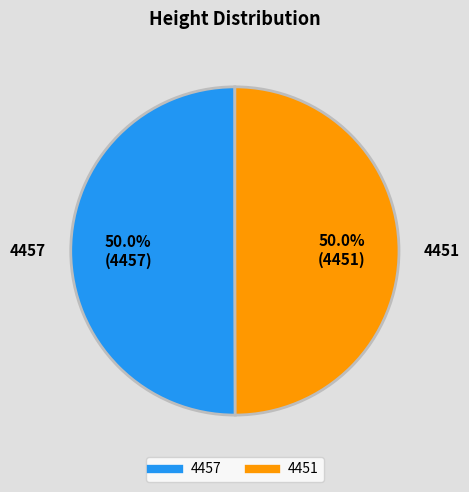

What is the ratio of the value at 4451 to the value at 4457?

1.0